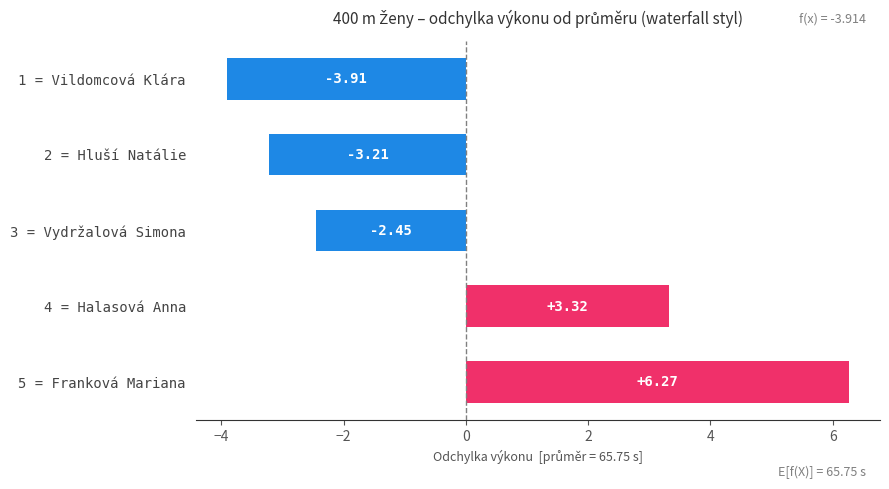

What is the smallest value displayed?

-3.9